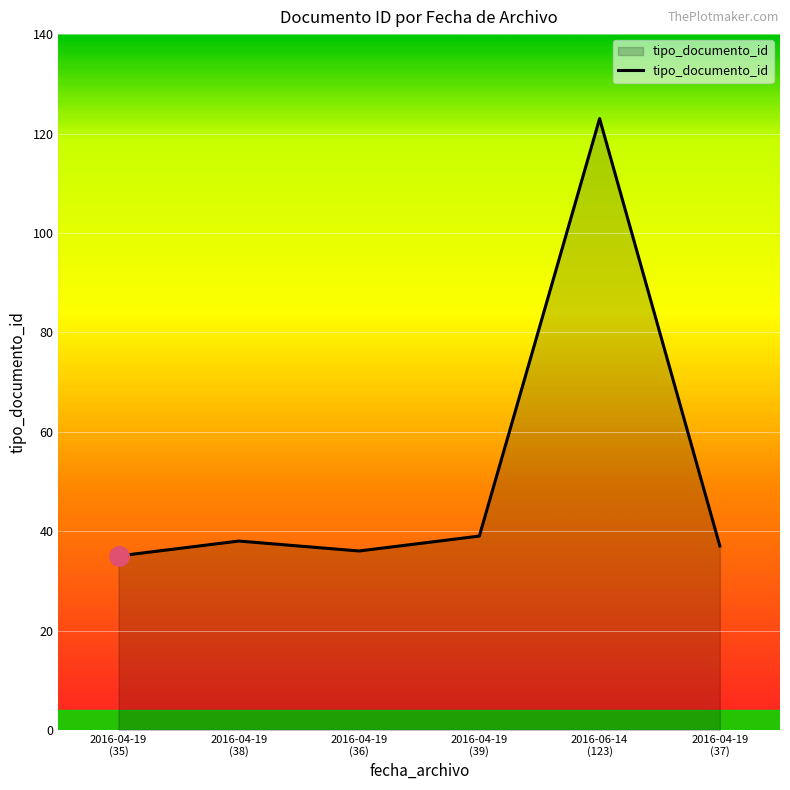

True or false: there are more than 0 points higher than both neighbors.

True